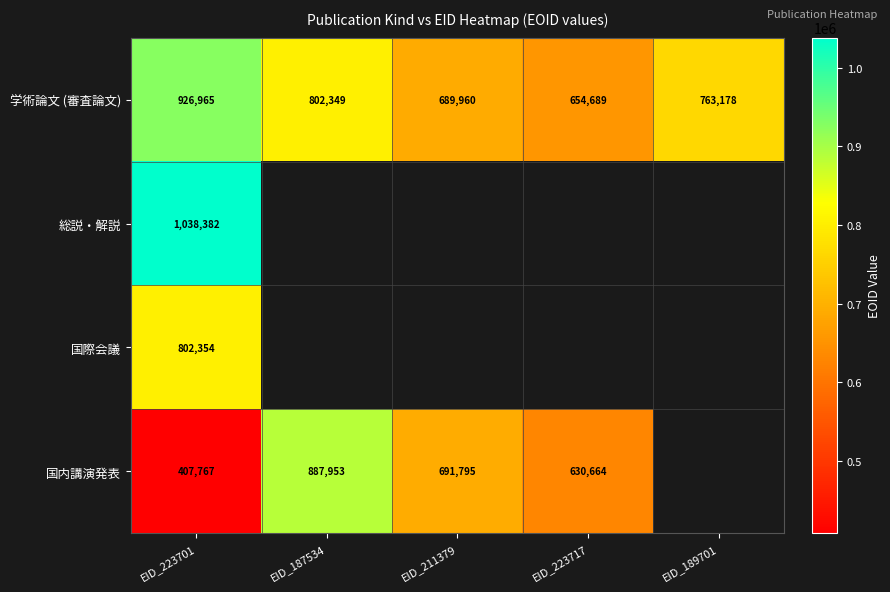

Between EID_187534 and EID_211379, which is larger?

EID_187534